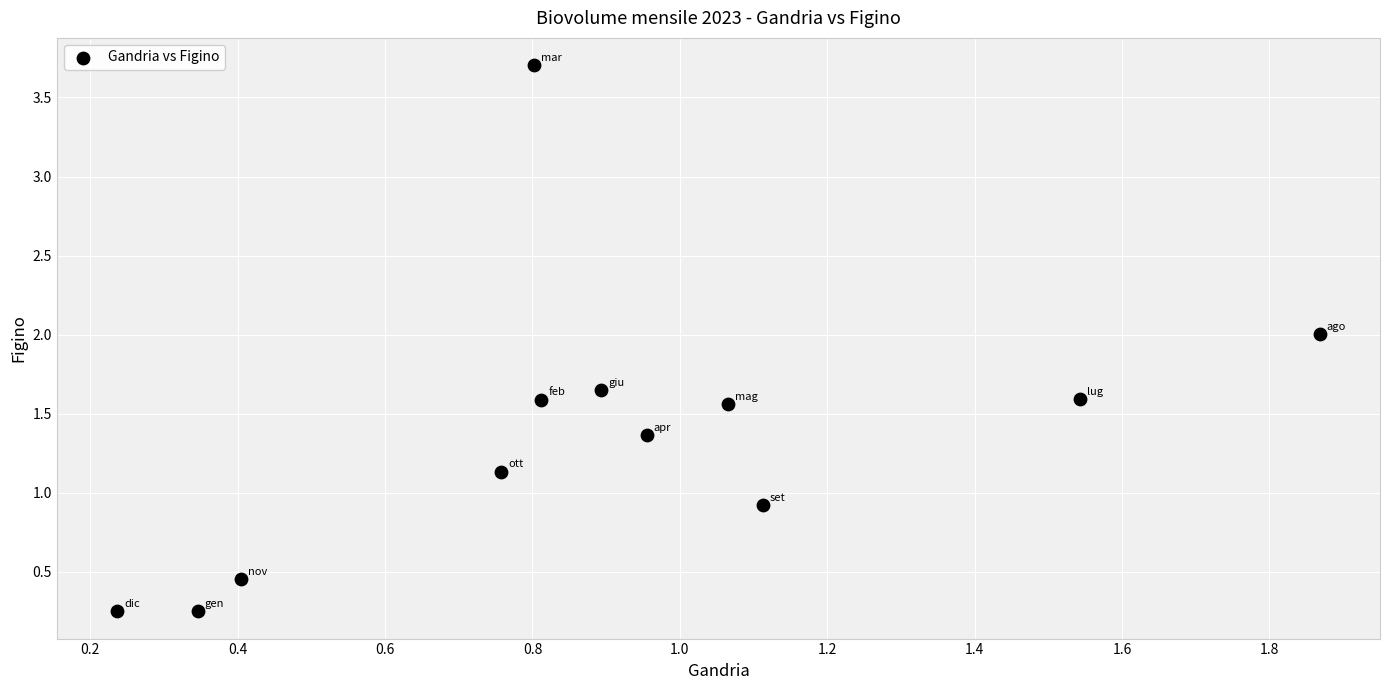

What is the average X value?

0.9